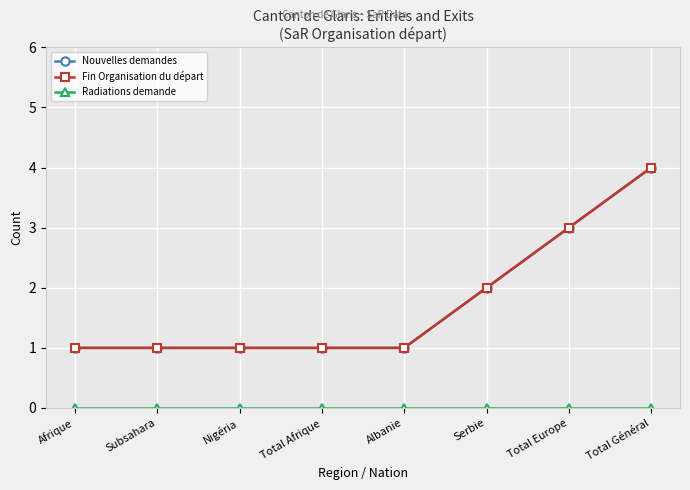

Which label corresponds to the largest value in the chart?

Total Général